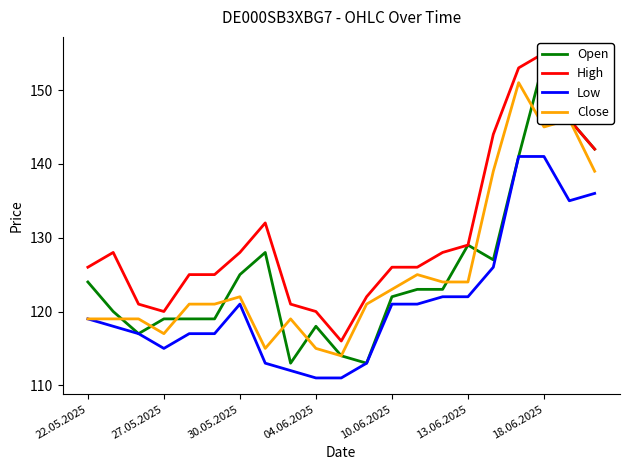

Is it true that Close equals 115 at 7?

True